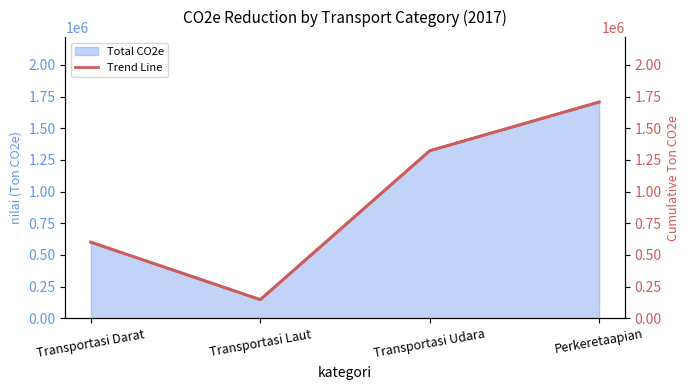

Which category has the highest value across all series?

Perkeretaapian